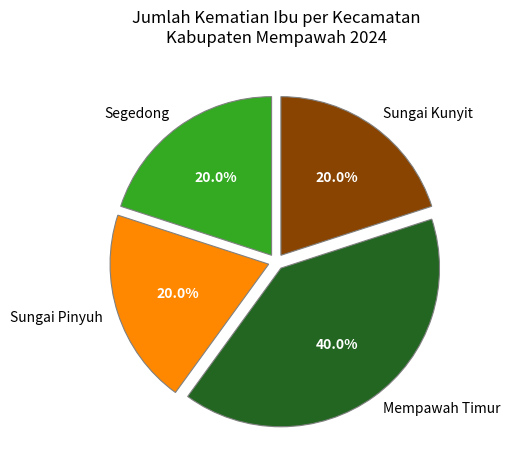

What percentage do Sungai Kunyit and Sungai Pinyuh together represent?

40.0%